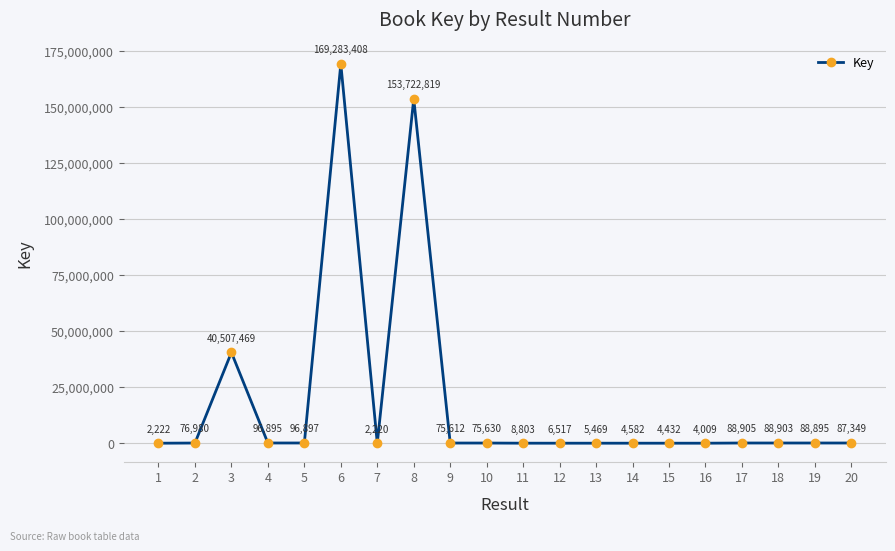

Which label corresponds to the smallest value in the chart?

7